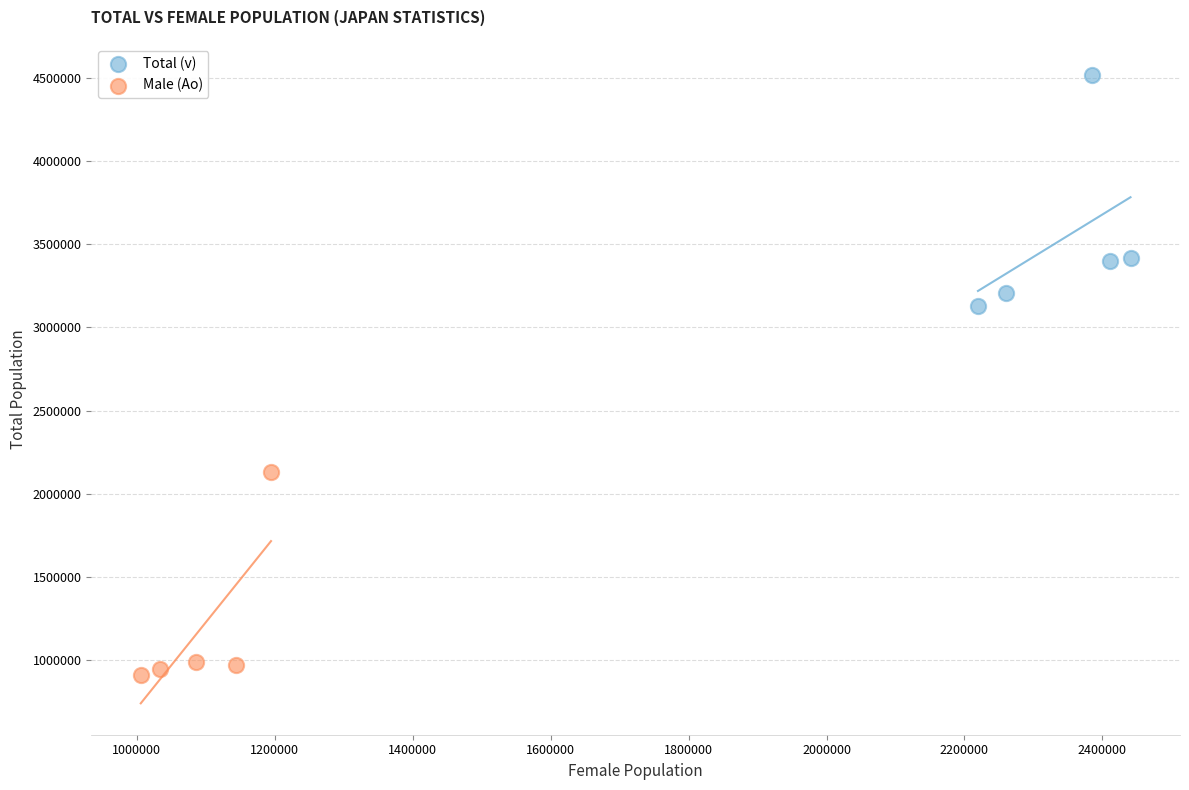

Which series contains the highest Y value?

Total (v)